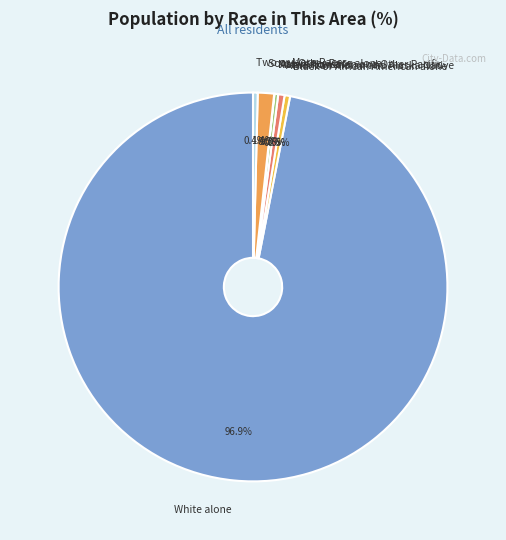

Does White alone represent more than half of the total?

Yes